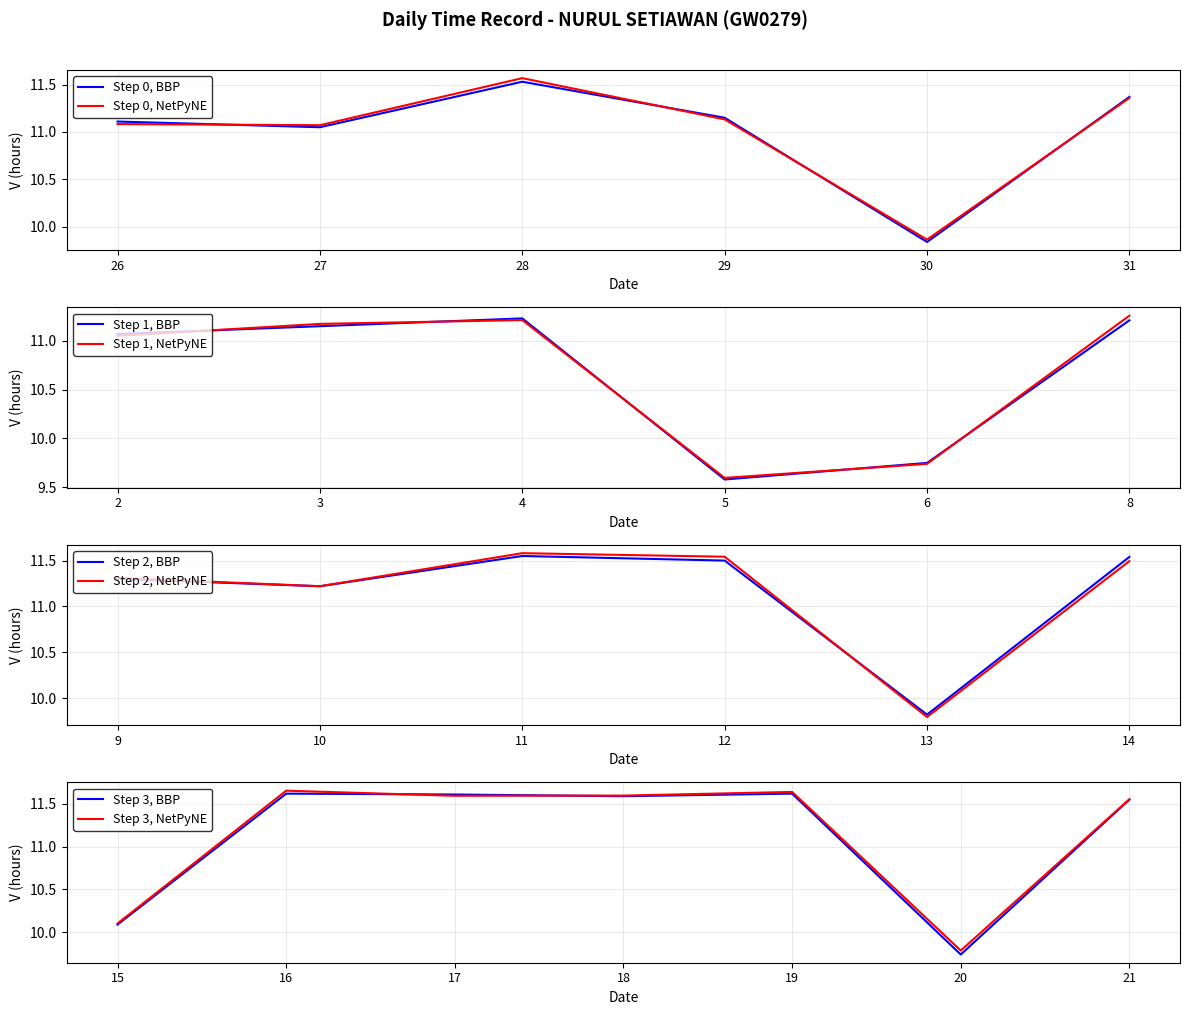

How many data points are less than 11?

6